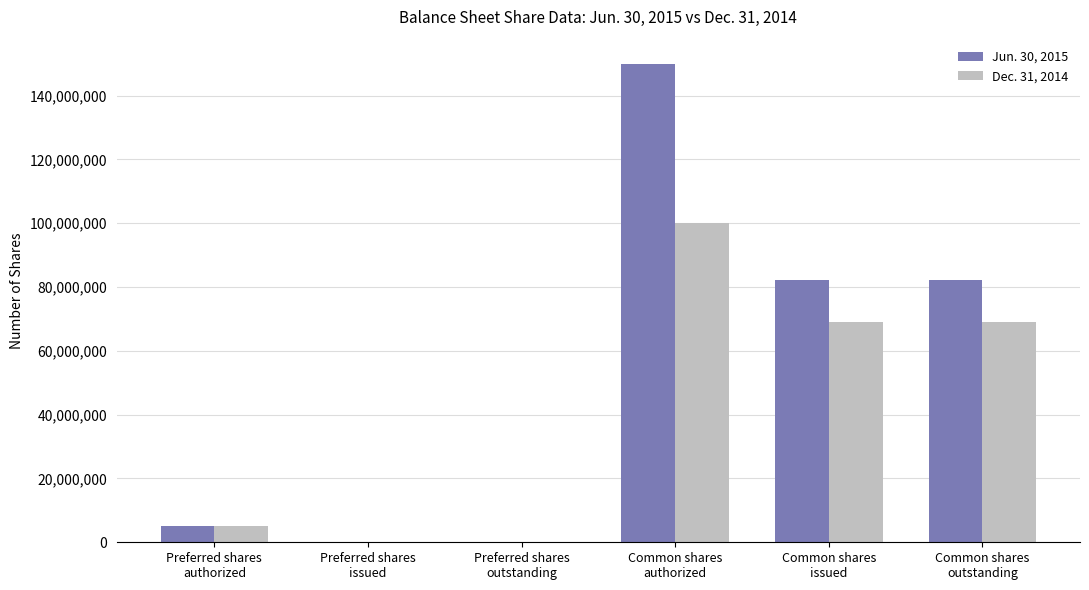

Which series has the largest total across all categories?

Jun. 30, 2015